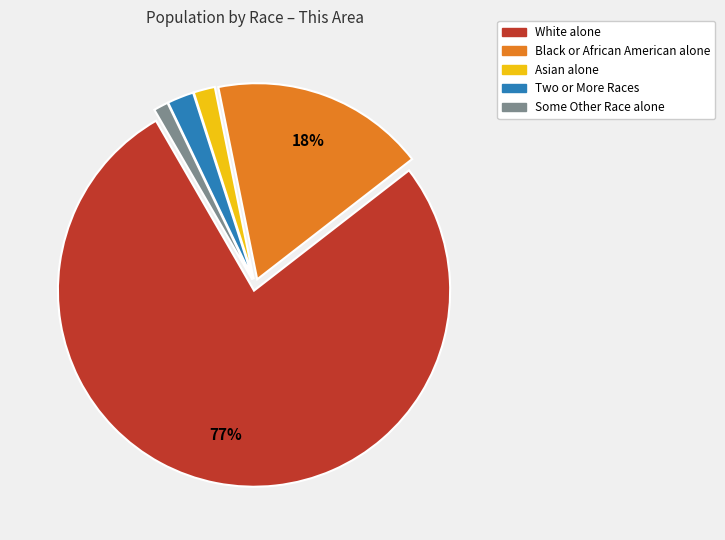

How many segments does this pie chart have?

5